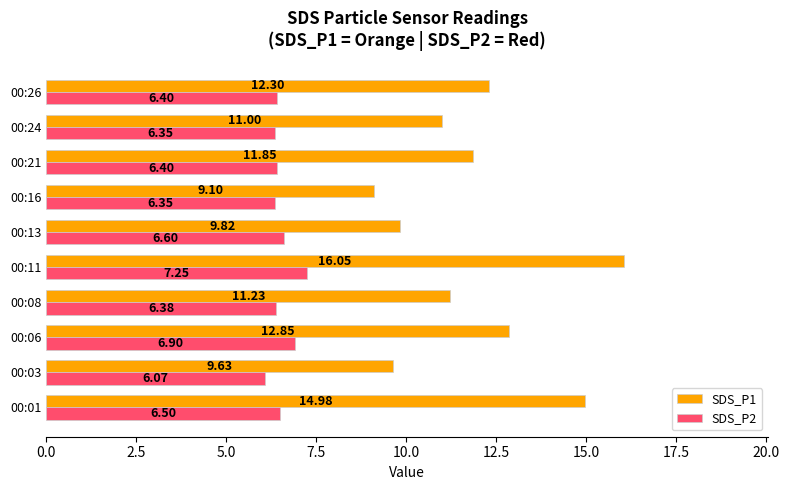

At which category is the sum across all series the highest?

00:11